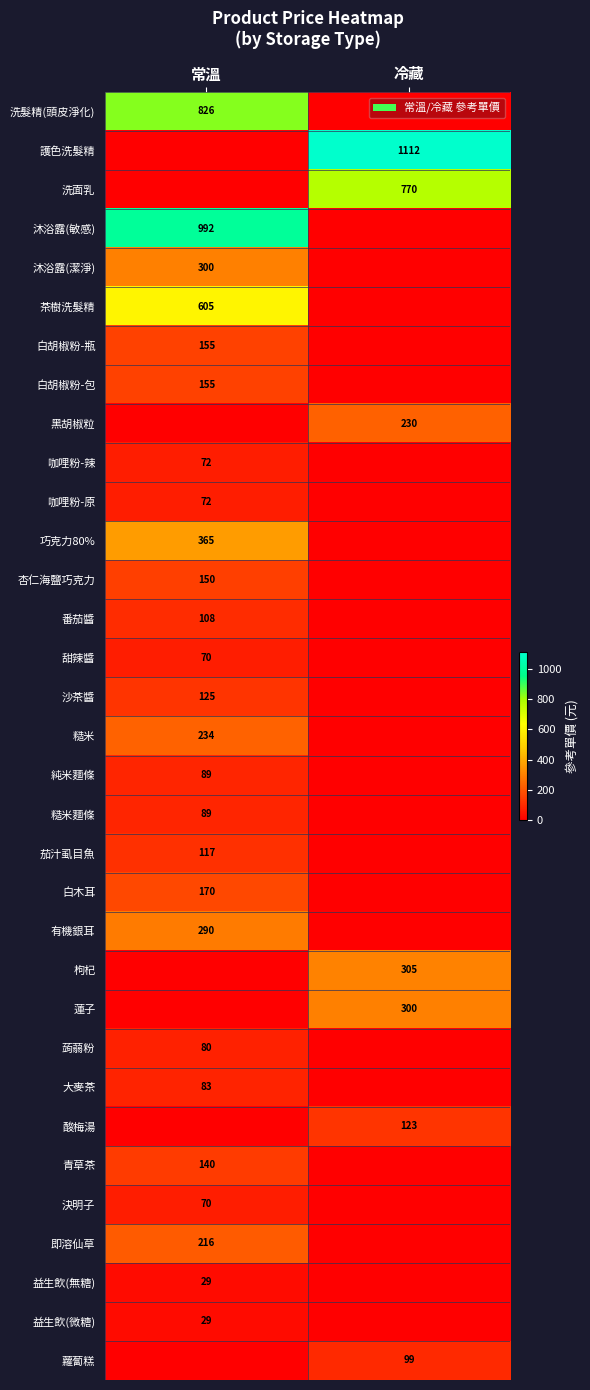

True or false: 洗面乳 has a value of 770 at 冷藏.

True